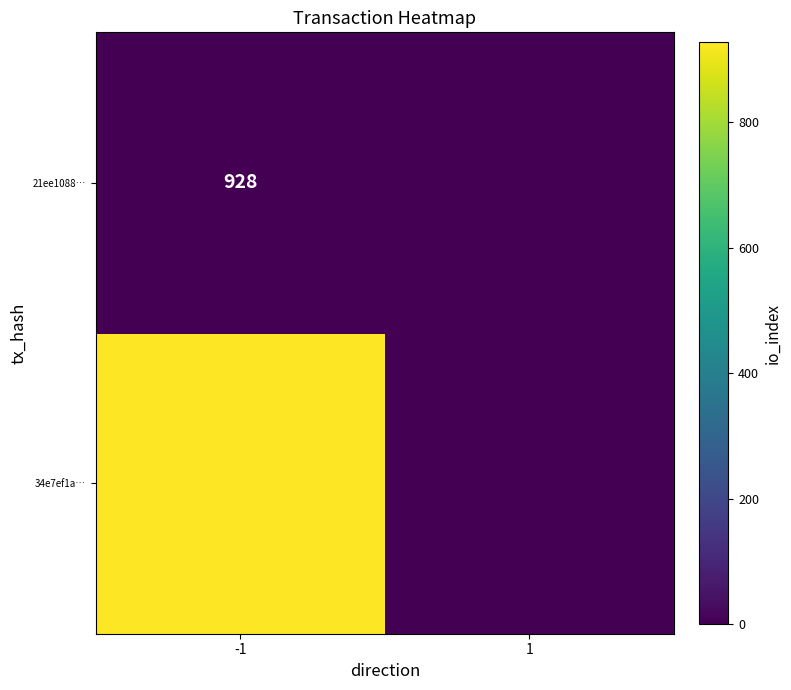

The 21ee1088… series shows 928 at -1. True or false?

True